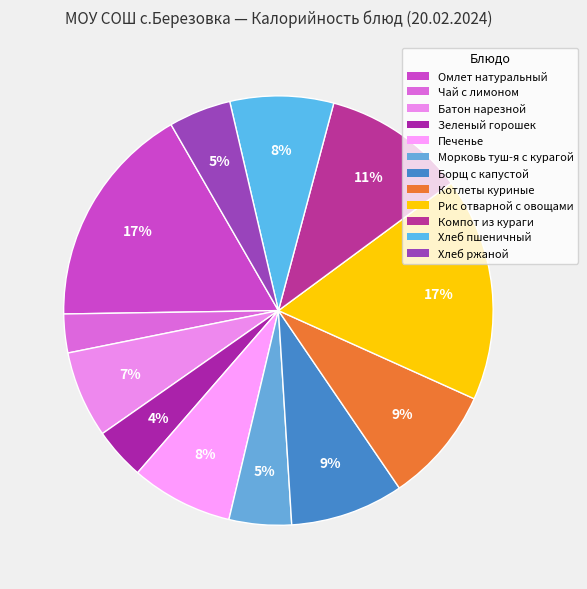

Is Омлет натуральный the majority of the pie?

No